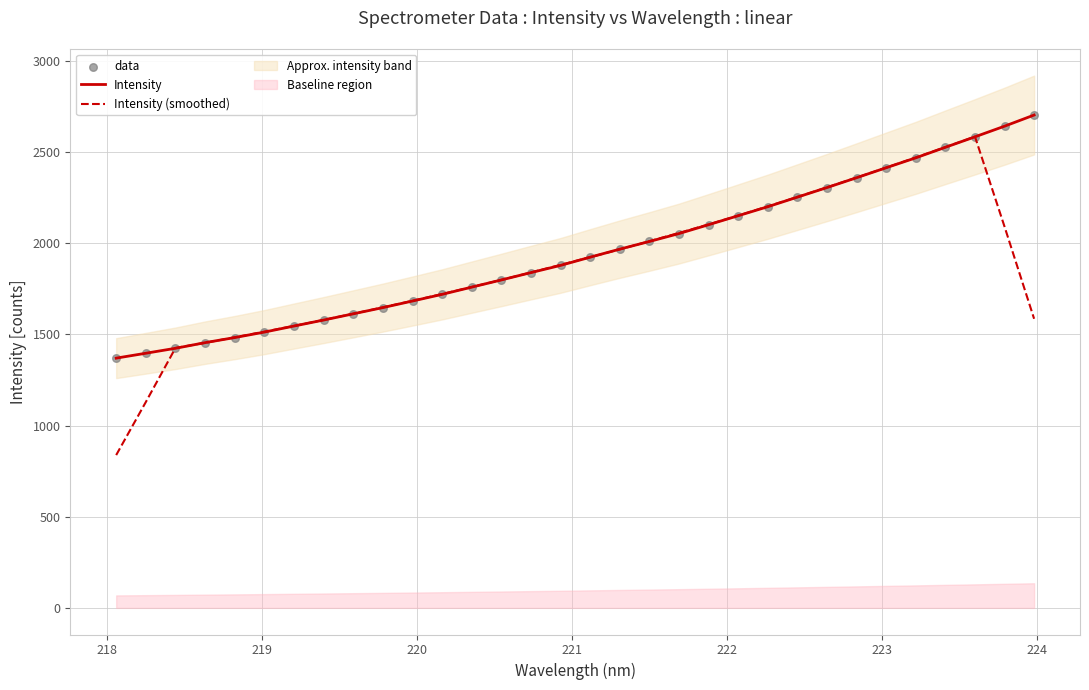

Which series reaches the maximum Y coordinate?

Intensity